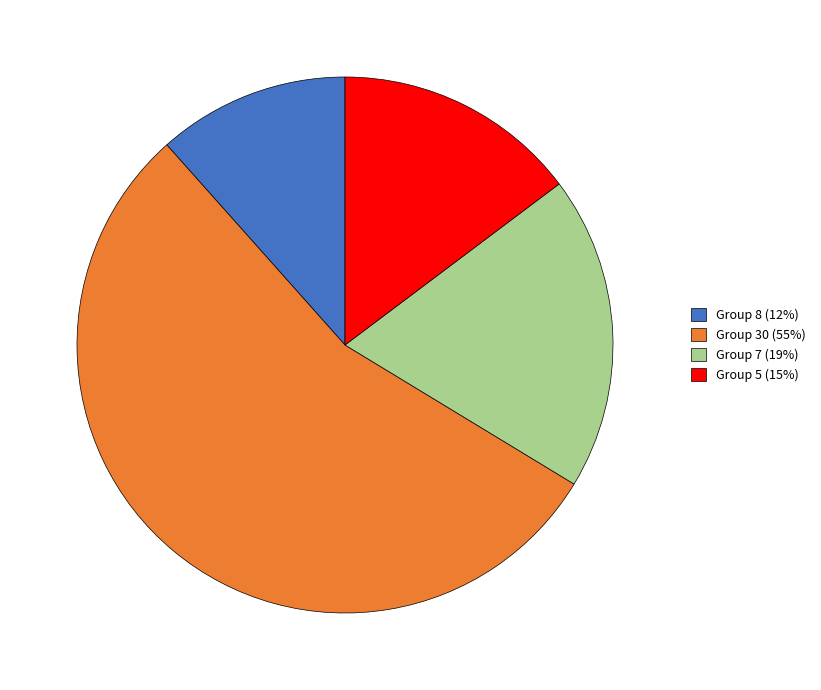

Which slice is the largest?

Group 30 (55%)